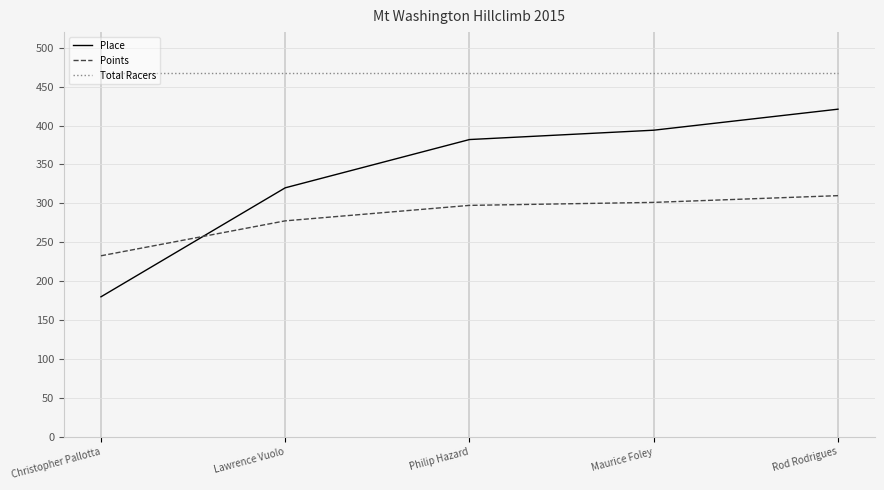

What is the sum of all Place values?

1697.0